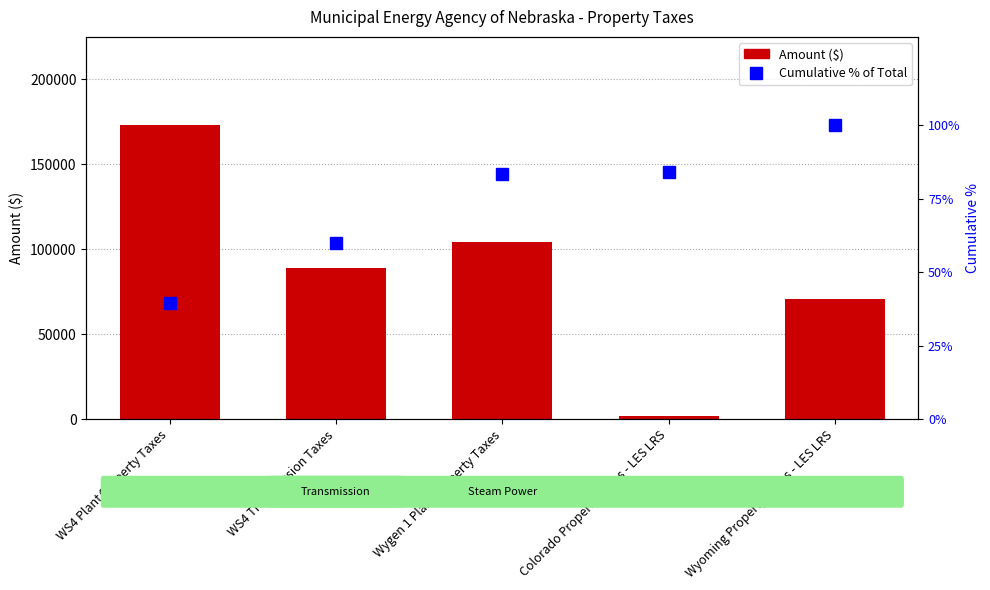

What is the difference between the highest and lowest values at WS4 Transmission Taxes?

89135.6